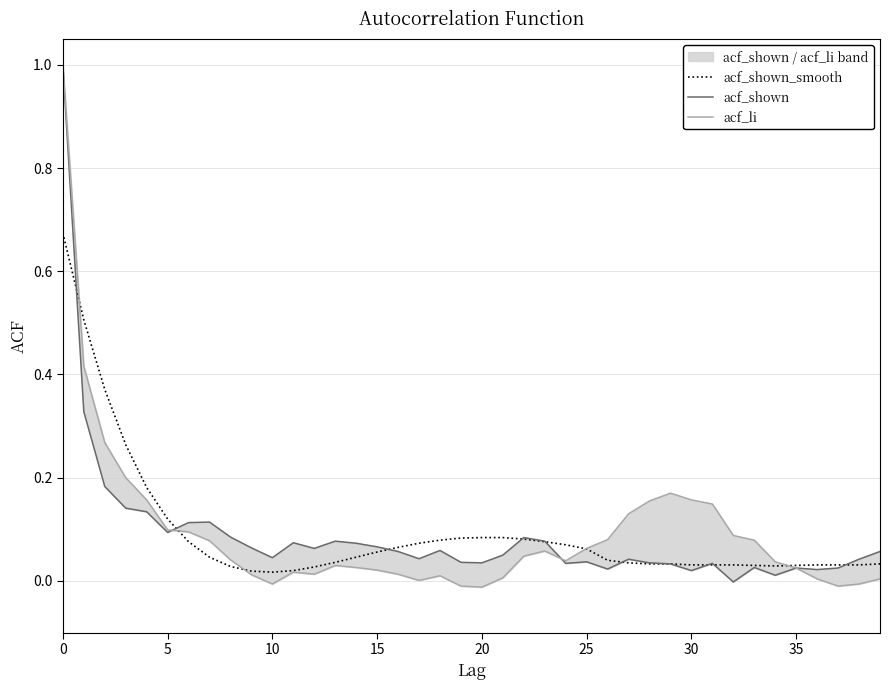

List the series in order of their overall mean, lowest first.

acf_shown, acf_shown_smooth, acf_li